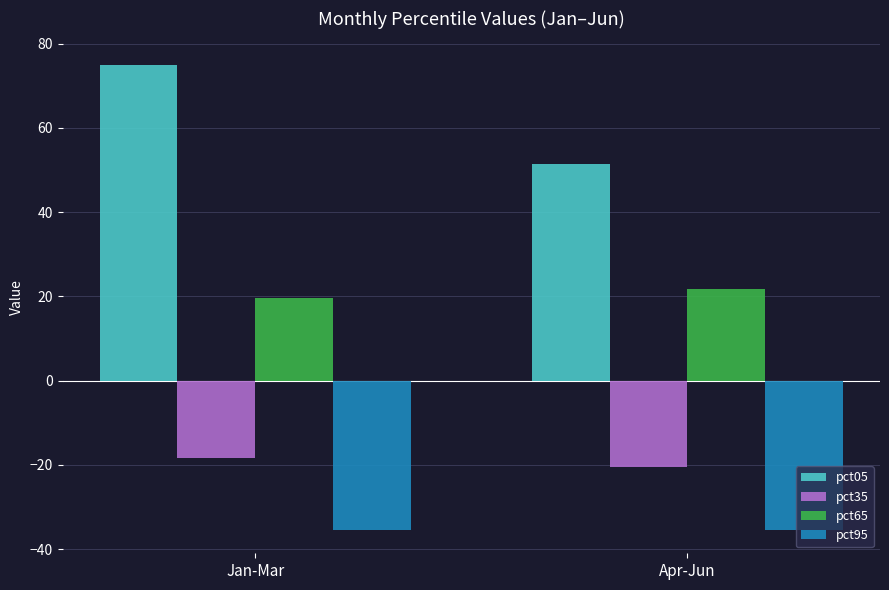

True or false: pct35 has a value of -18.3 at Jan-Mar.

True